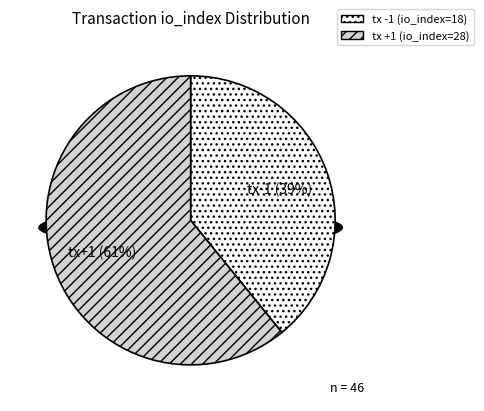

Count the number of slices in the pie.

2